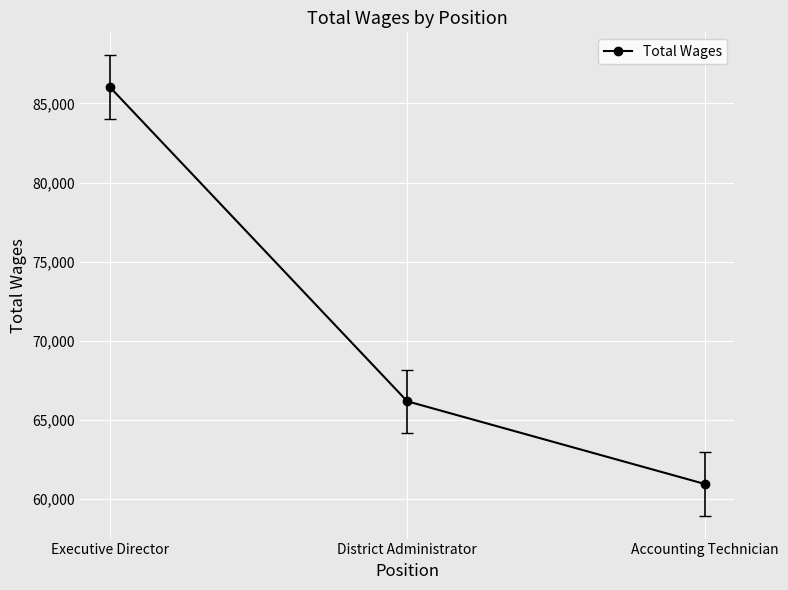

Is it true that the value at District Administrator is 66175?

True